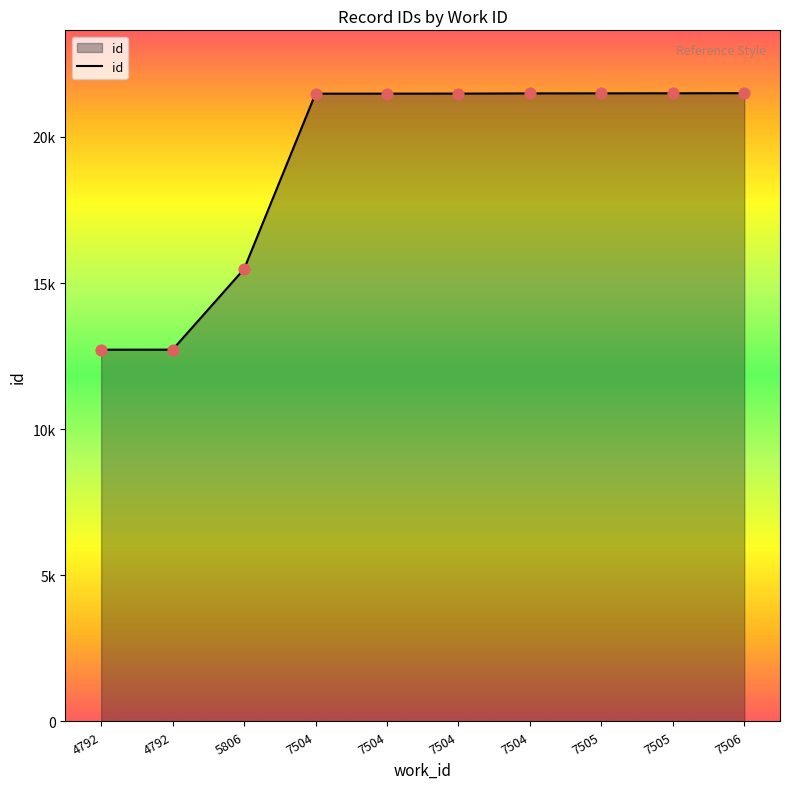

Between 7505 and 7506, which is larger?

7506